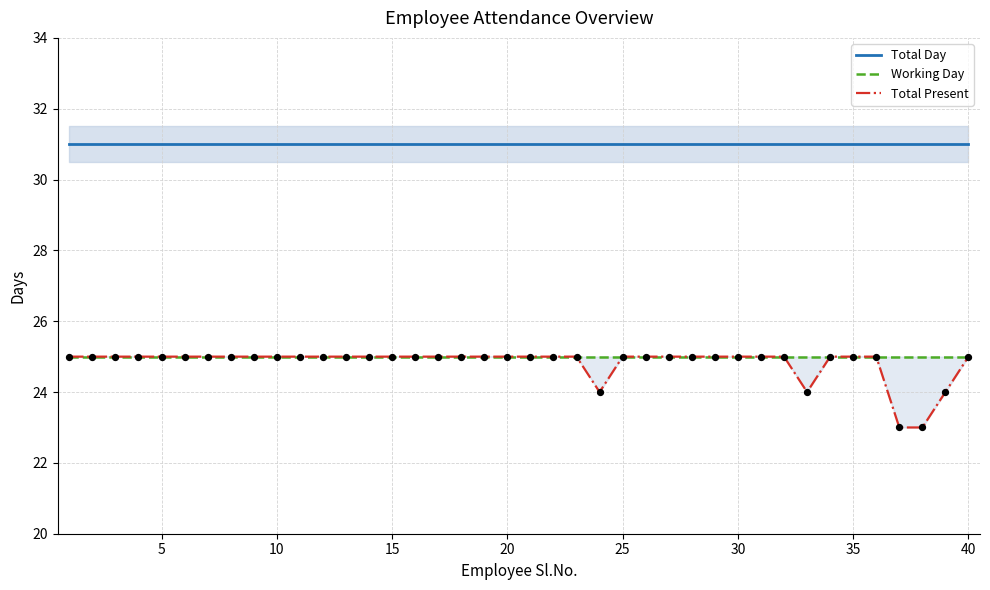

Which series has the widest spread of Y values?

Total Present